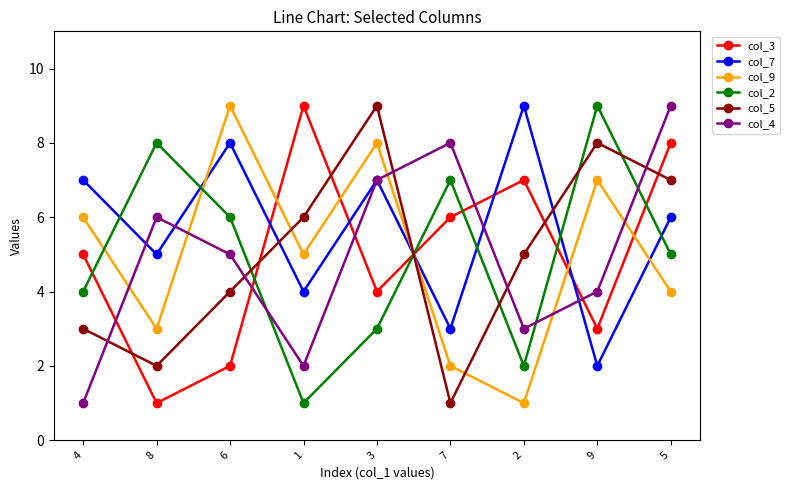

Between 8 and 9, which series saw the biggest shift?

col_5